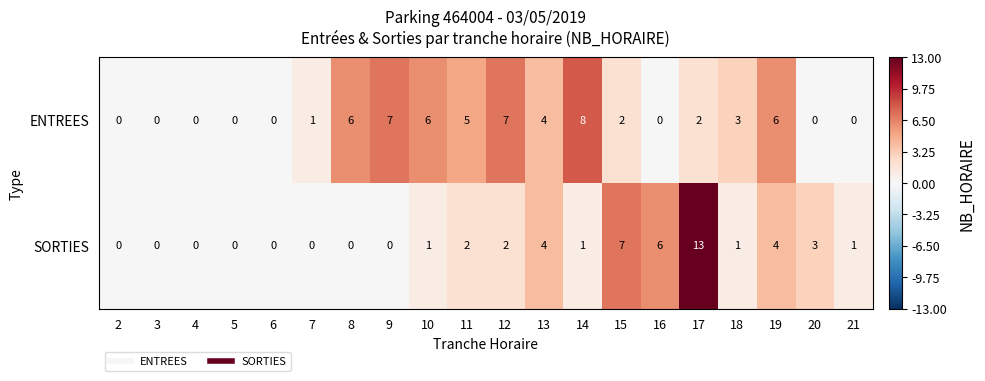

What is the difference between the maximum and second lowest values in the SORTIES series?

13